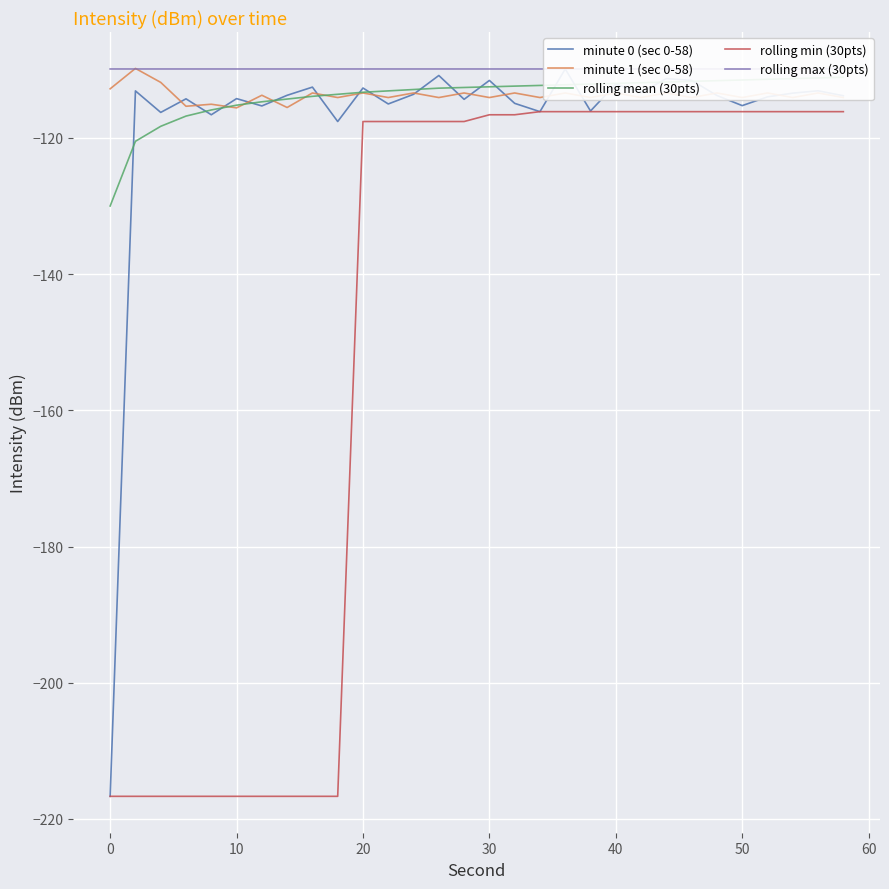

What is the spread (max minus min) of values at 10?

106.8